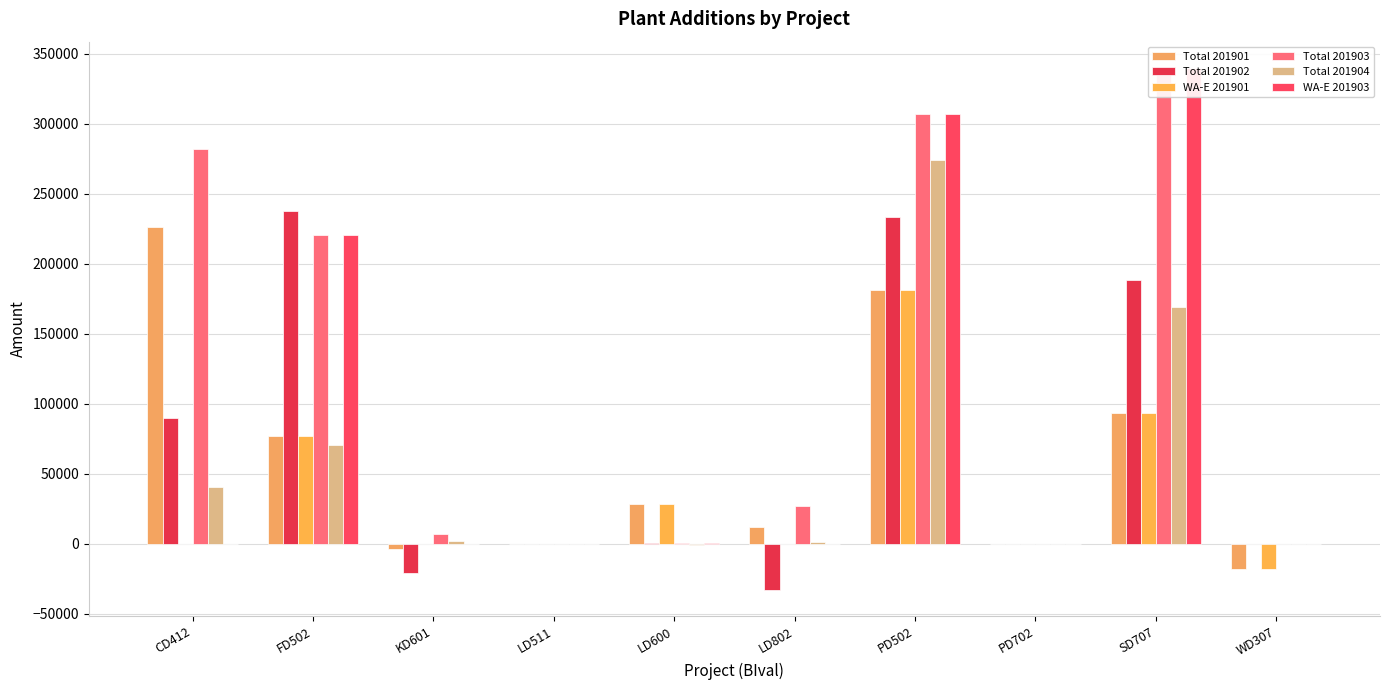

What is the difference between the second highest and second lowest values in the WA-E 201903 series?

306678.2